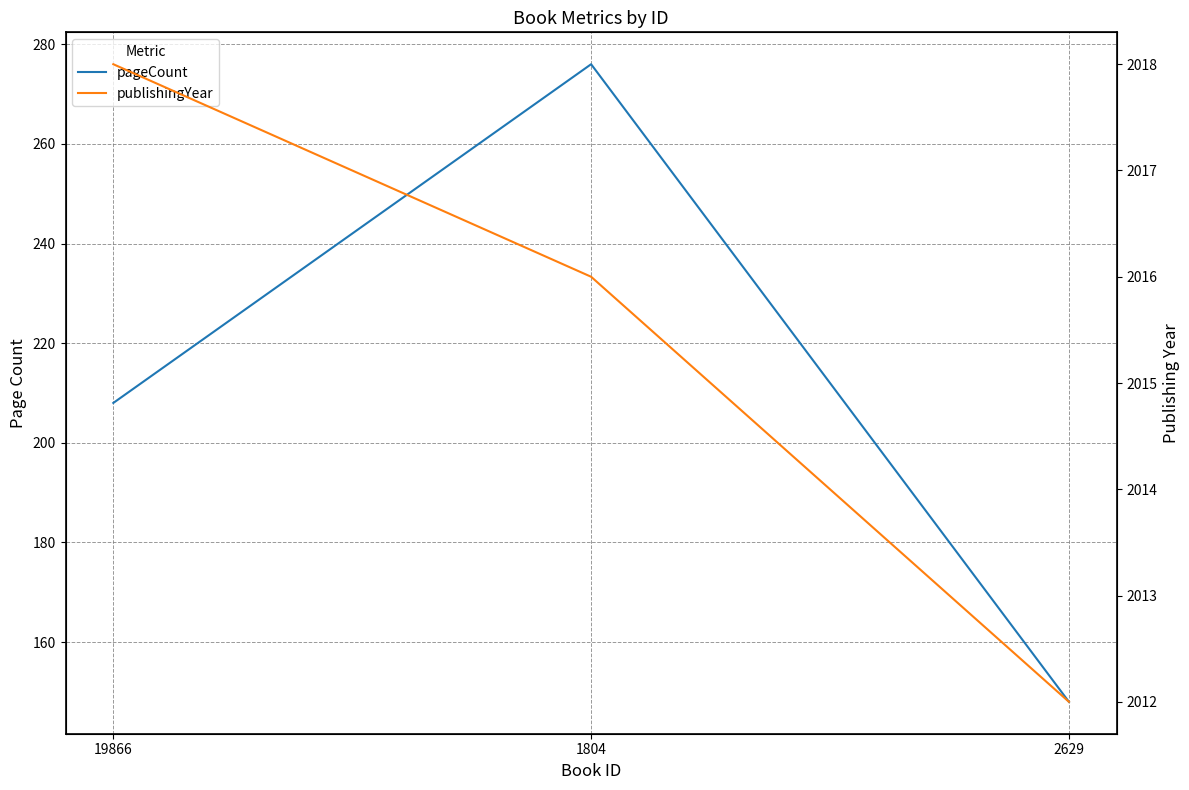

Which series has the largest range (max minus min)?

pageCount